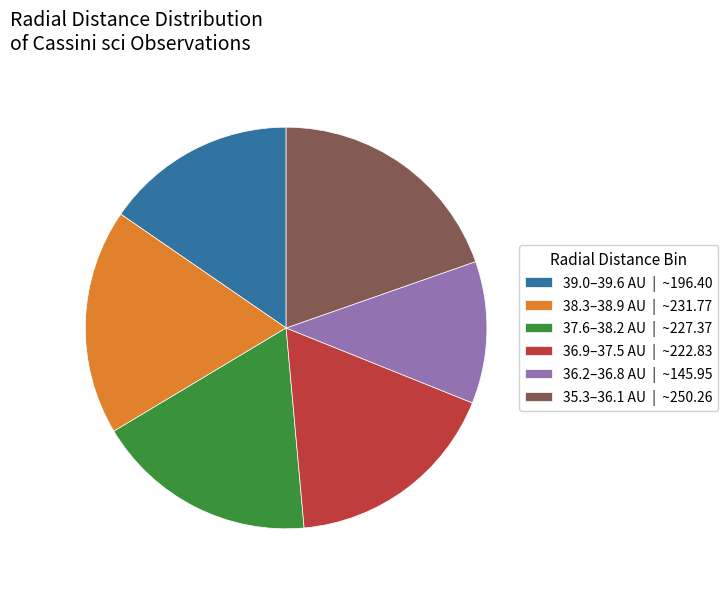

Is it true that 37.6–38.2 AU | ~227.37 is 18% of the pie?

True